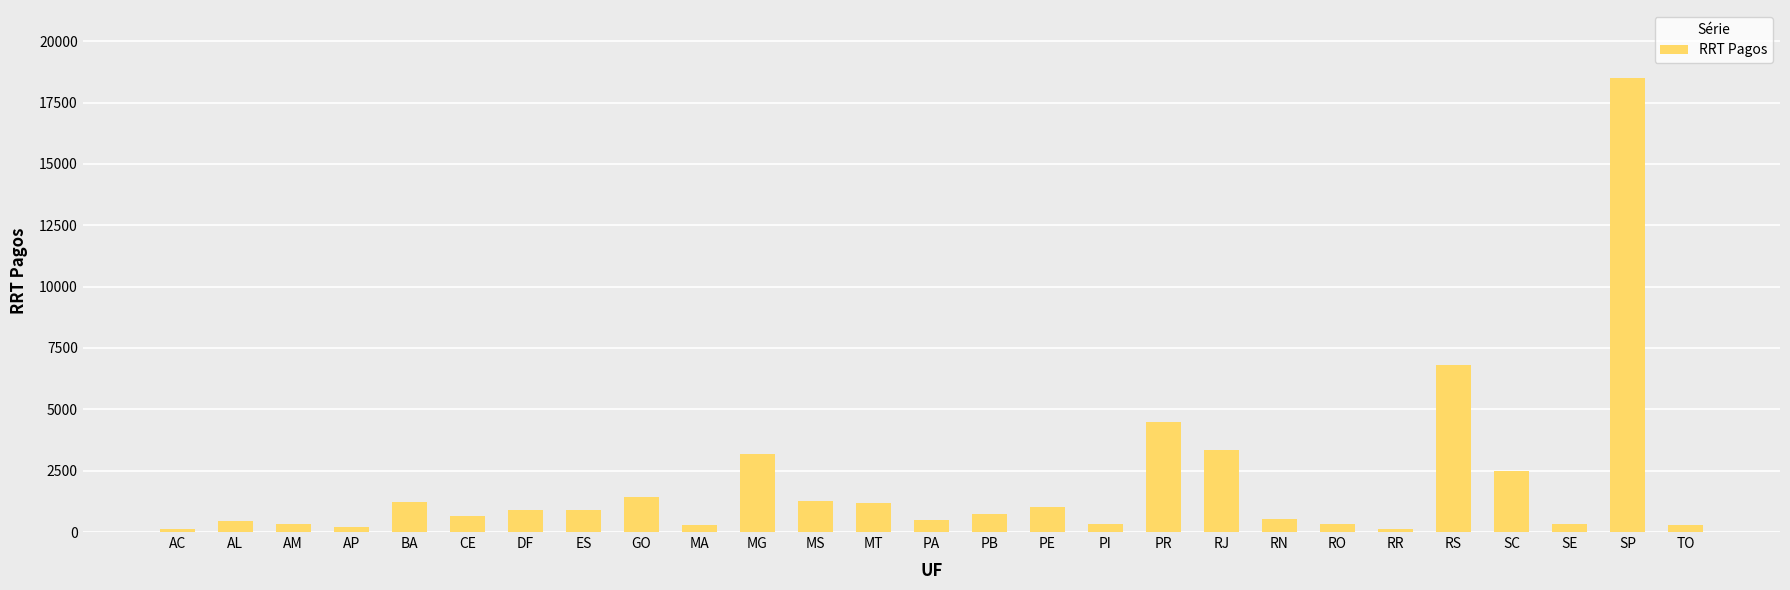

Which has a higher value, RR or PB?

PB